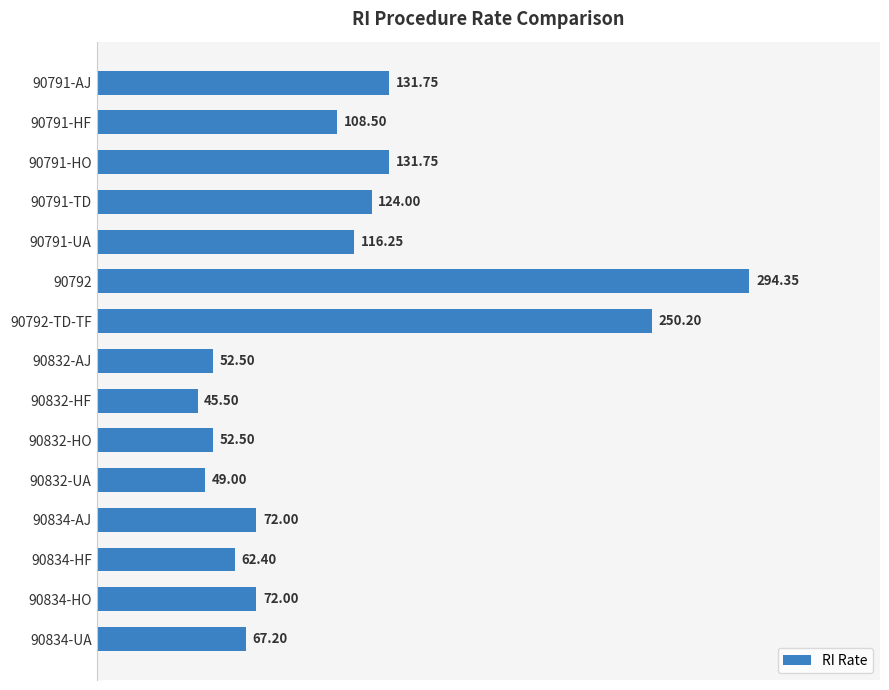

What is the difference between the values at 90832-AJ and 90832-HF?

7.0